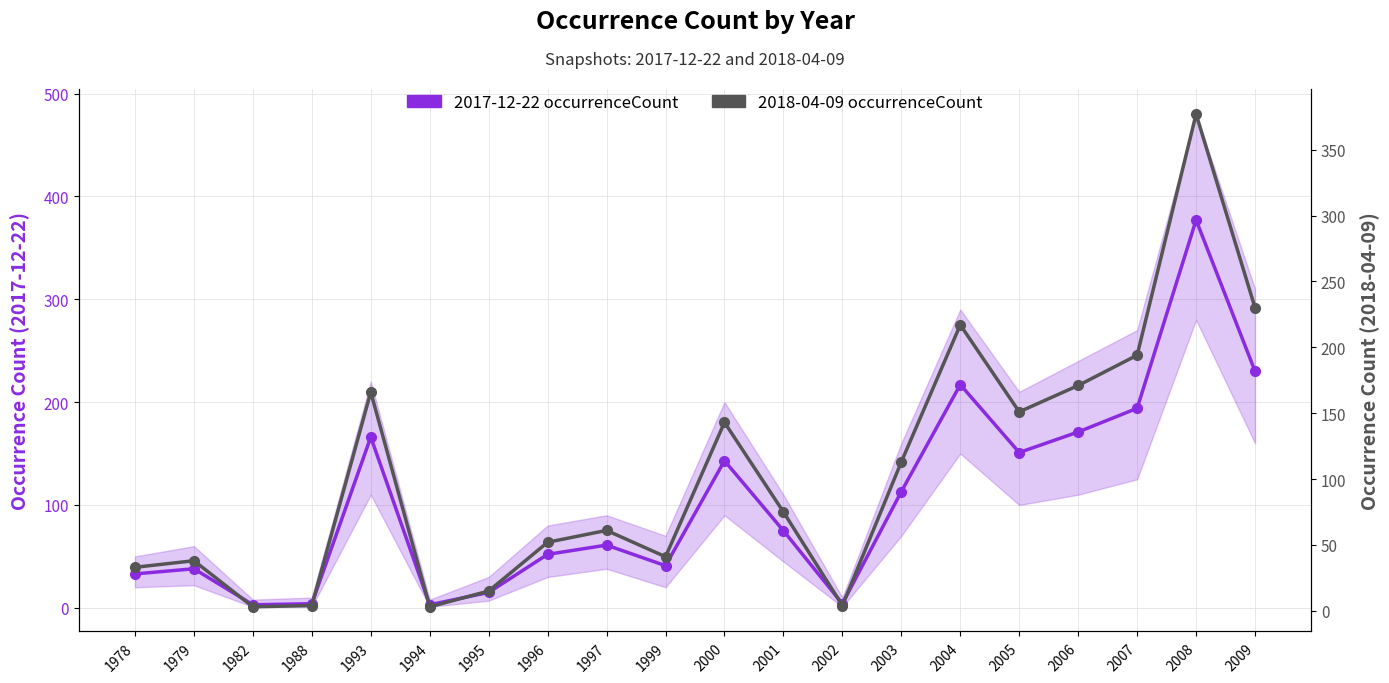

Reading right to left, what are all the values shown in this chart?

2017-12-22 occurrenceCount: 2009=230	2008=377	2007=194	2006=171	2005=151	2004=217	2003=113	2002=4	2001=75	2000=143	1999=41	1997=61	1996=52	1995=15	1994=3	1993=166	1988=4	1982=3	1979=38	1978=33
2018-04-09 occurrenceCount: 2009=230	2008=377	2007=194	2006=171	2005=151	2004=217	2003=113	2002=4	2001=75	2000=143	1999=41	1997=61	1996=52	1995=15	1994=3	1993=166	1988=4	1982=3	1979=38	1978=33